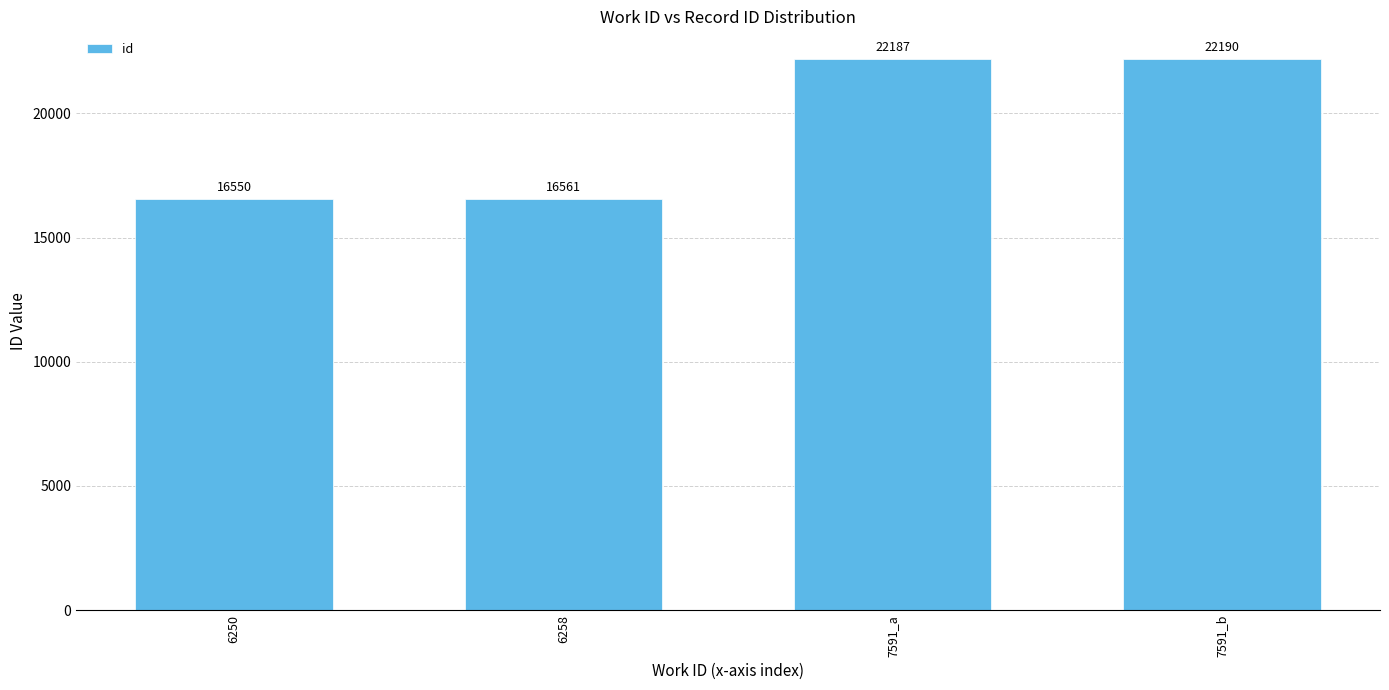

What position from the left is 7591_a?

3